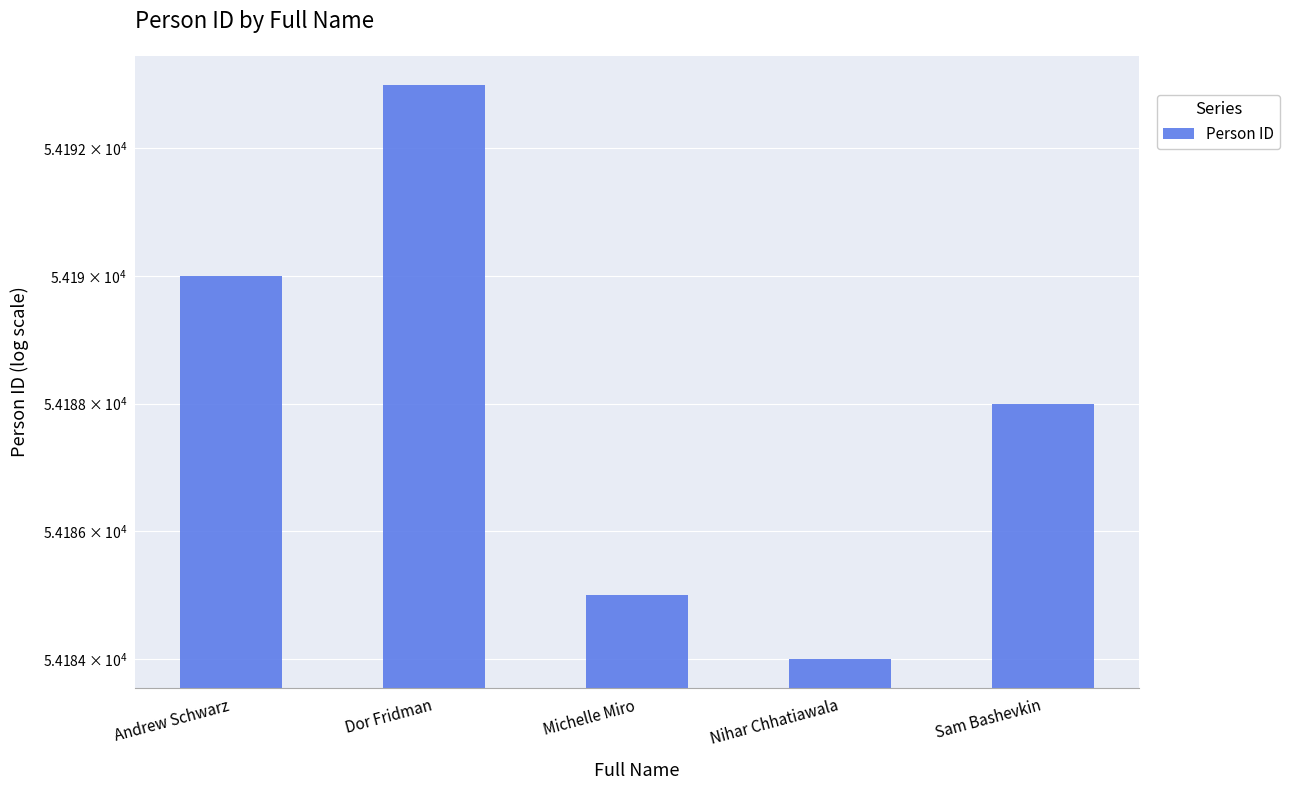

Reading right to left, what are all the values shown in this chart?

Sam Bashevkin=54188	Nihar Chhatiawala=54184	Michelle Miro=54185	Dor Fridman=54193	Andrew Schwarz=54190